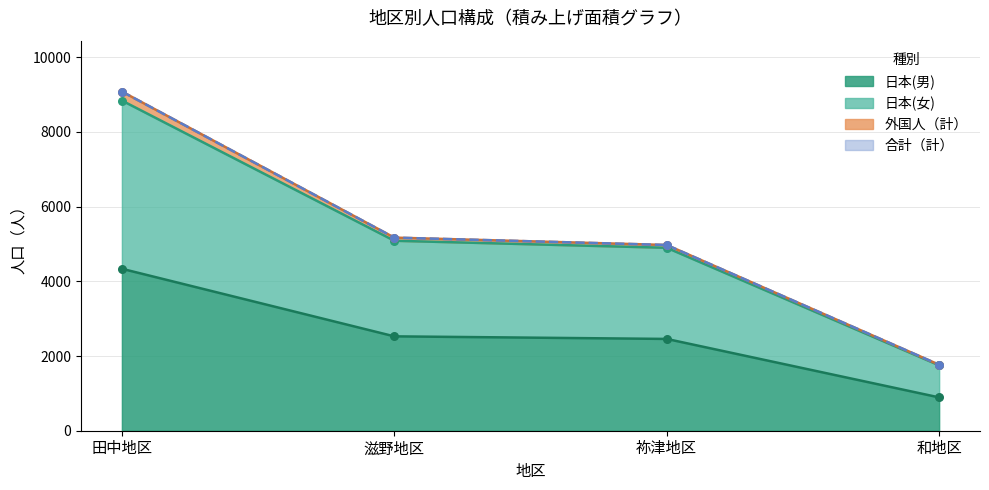

At how many categories does at least one series exceed 8635?

1